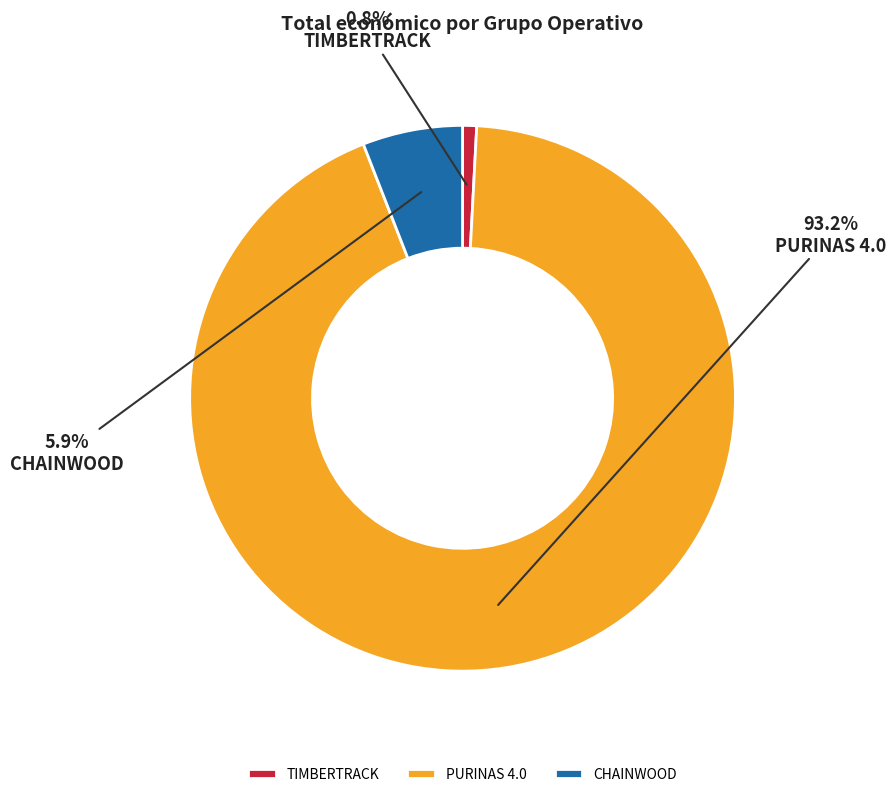

What percentage is the CHAINWOOD slice, to the nearest percent?

6%